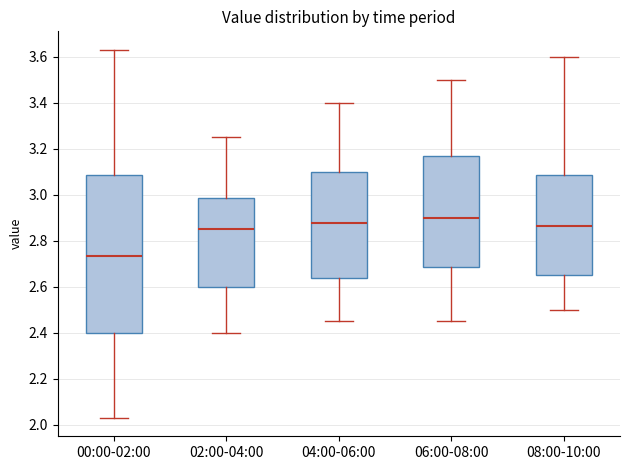

Reading left to right, transcribe this box plot: for each box, give where its median line is, the range the box spans, and where its two whiskers end, as read against the y-axis. The values are not printed on the chart, so give them approximately, as read against the axis.

00:00-02:00: median 2.74, box 2.40 to 3.08, whiskers 2.04 to 3.64
02:00-04:00: median 2.86, box 2.60 to 2.98, whiskers 2.40 to 3.26
04:00-06:00: median 2.88, box 2.64 to 3.10, whiskers 2.46 to 3.40
06:00-08:00: median 2.90, box 2.68 to 3.18, whiskers 2.46 to 3.50
08:00-10:00: median 2.86, box 2.66 to 3.08, whiskers 2.50 to 3.60